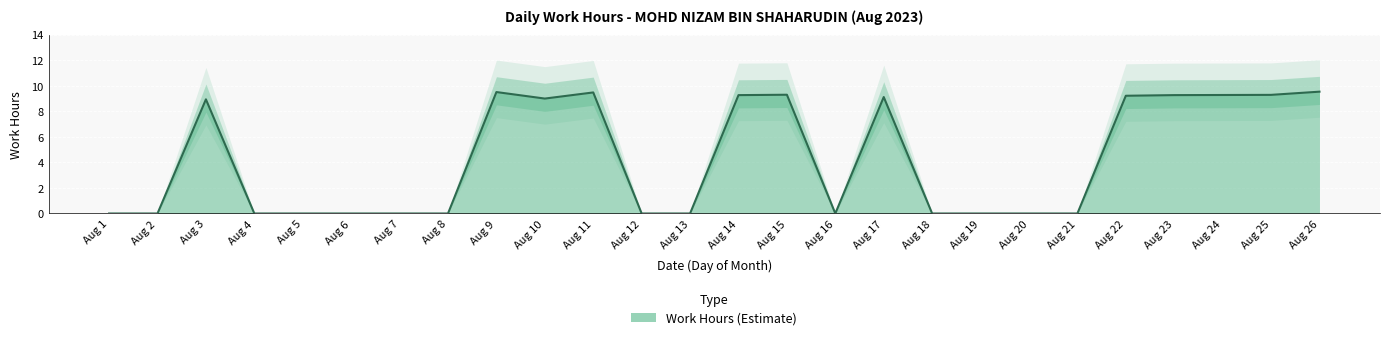

Is it true that the value at Aug 19 is -6.0?

False